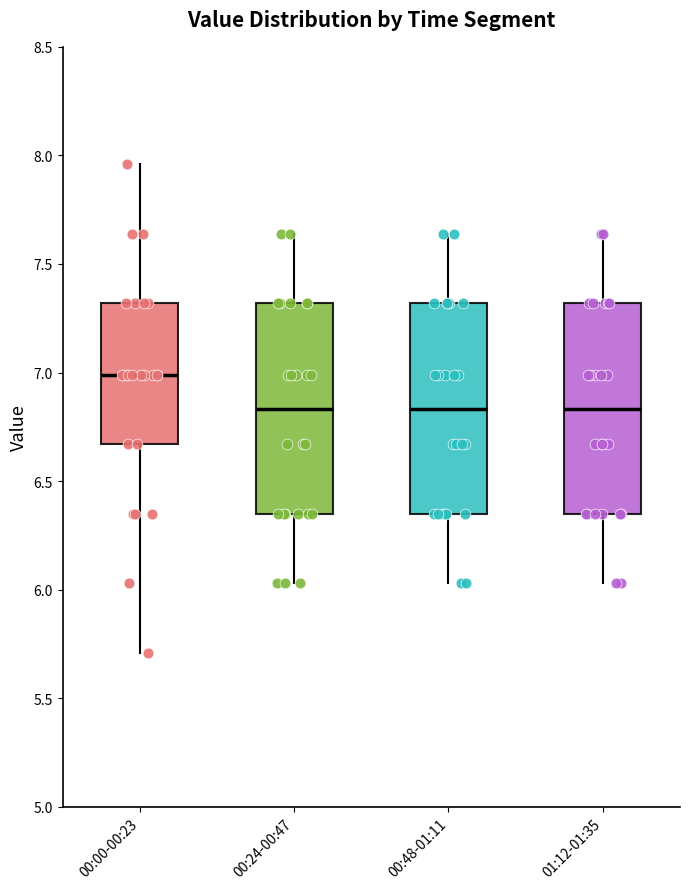

Reading left to right, transcribe this box plot: for each box, give where its median line is, the range the box spans, and where its two whiskers end, as read against the y-axis. The values are not printed on the chart, so give them approximately, as read against the axis.

00:00-00:23: median 7.00, box 6.65 to 7.30, whiskers 5.70 to 7.95
00:24-00:47: median 6.85, box 6.35 to 7.30, whiskers 6.05 to 7.65
00:48-01:11: median 6.85, box 6.35 to 7.30, whiskers 6.05 to 7.65
01:12-01:35: median 6.85, box 6.35 to 7.30, whiskers 6.05 to 7.65